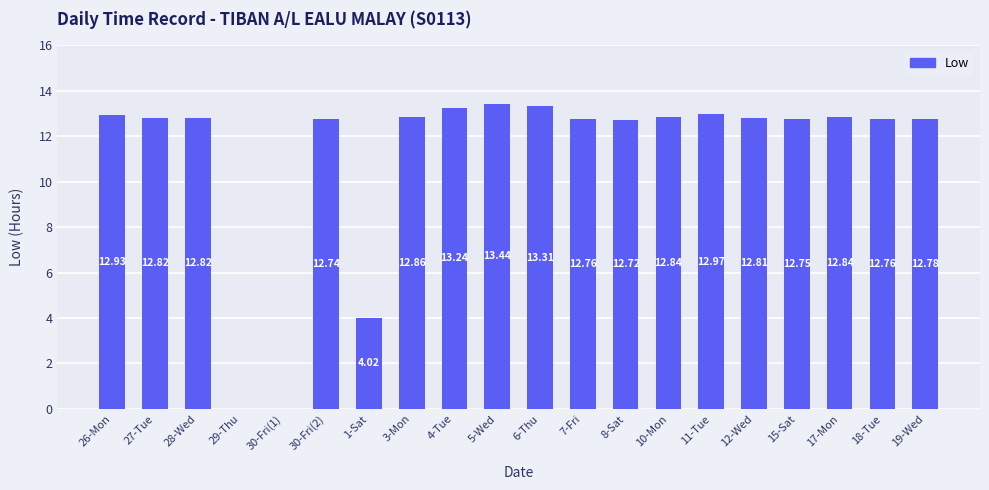

Where does the data first go above 12?

26-Mon